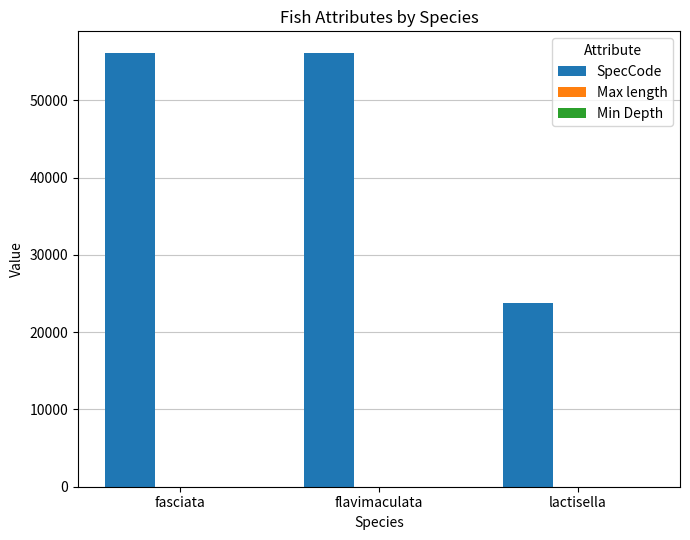

True or false: SpecCode has a value of 56114.0 at fasciata.

True